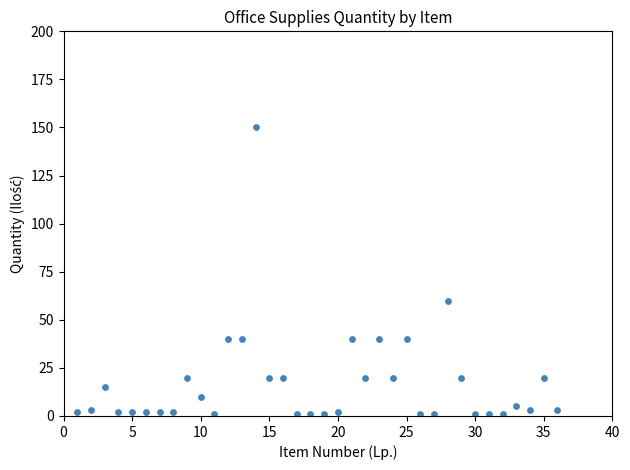

What is the range of X values (max minus min)?

35